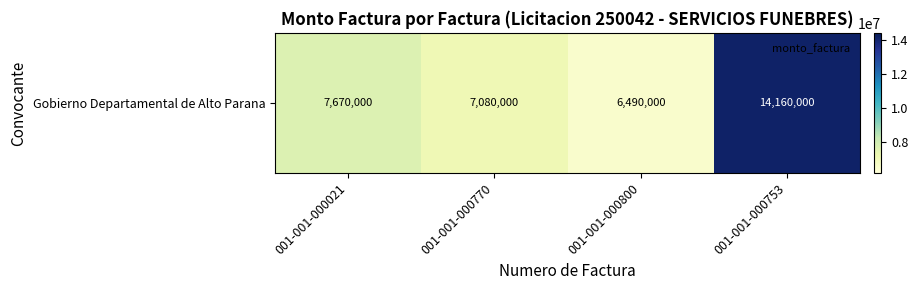

Which label corresponds to the smallest value in the chart?

001-001-000800